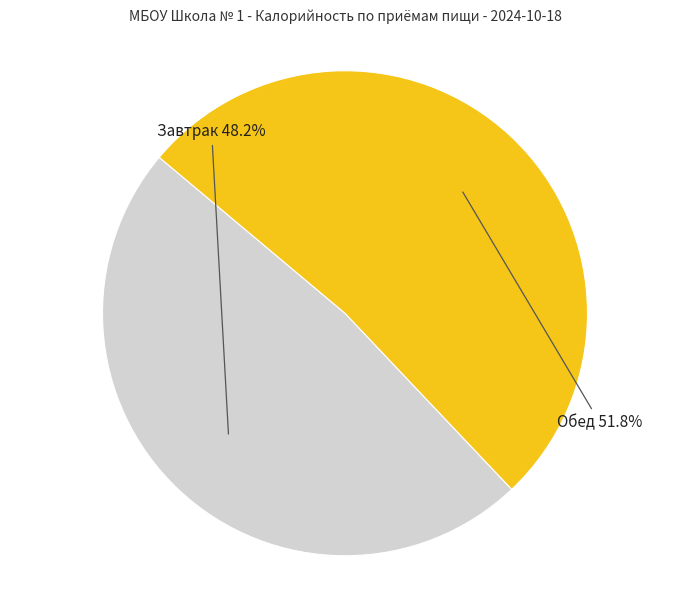

Approximately how many times larger is the value at Завтрак compared to Обед?

0.9